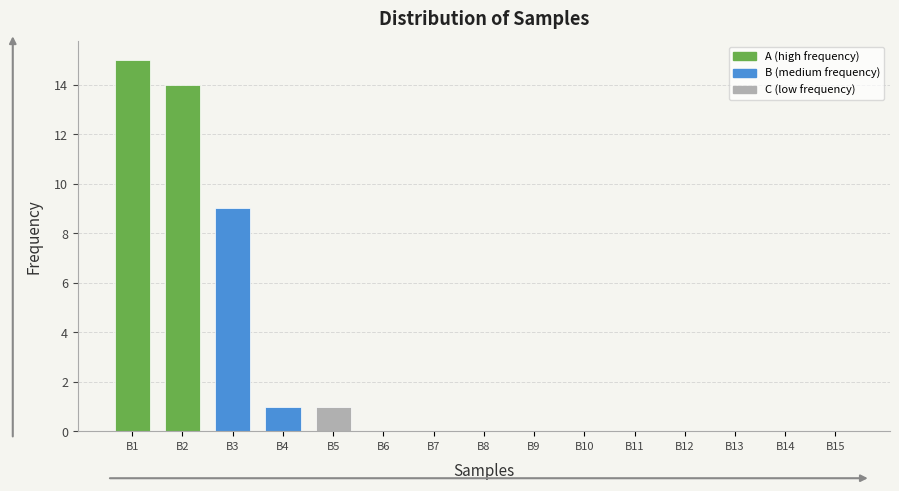

Reading left to right, list all the values displayed in this chart.

B1=15	B2=14	B3=9	B4=1	B5=1	B6=0	B7=0	B8=0	B9=0	B10=0	B11=0	B12=0	B13=0	B14=0	B15=0